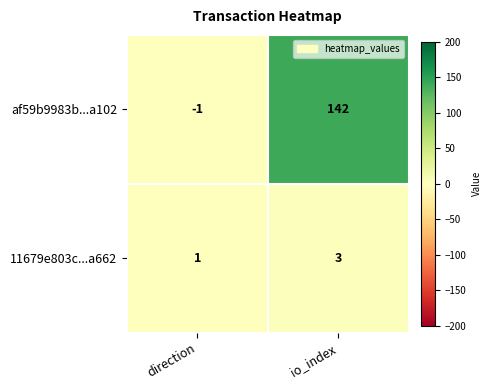

Reading left to right, extract all data points from this chart.

af59b9983b...a102: -1	142
11679e803c...a662: 1	3